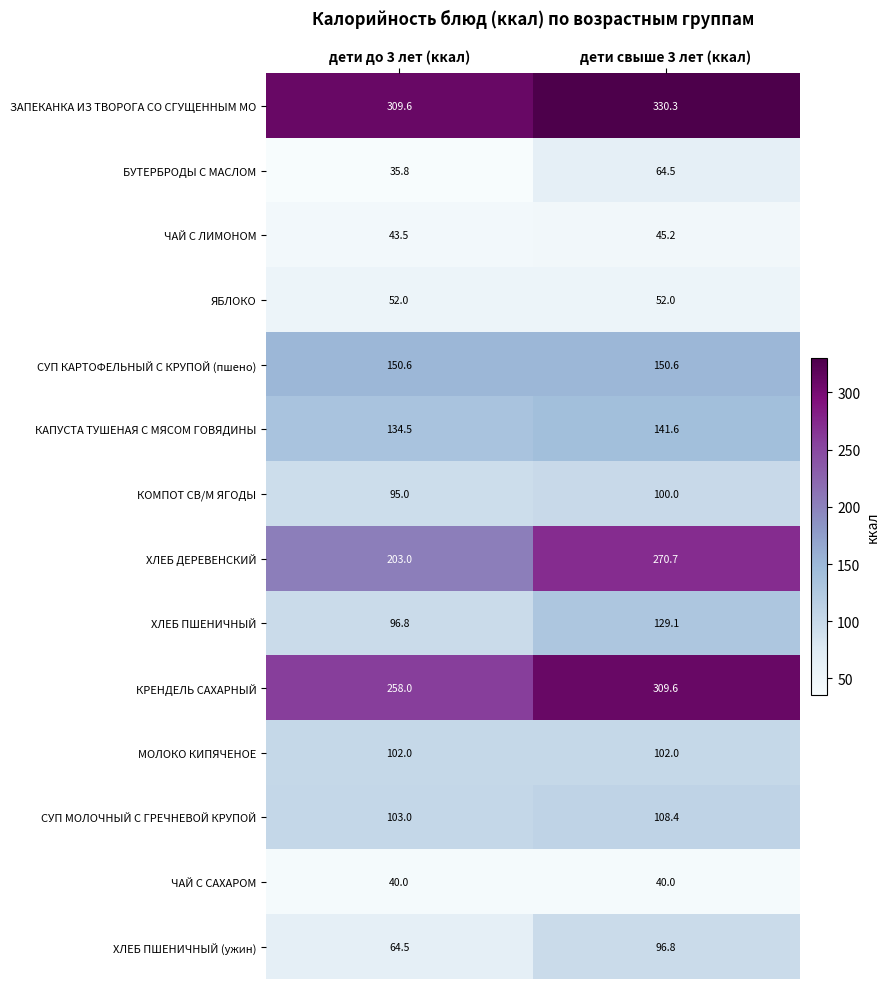

Reading right to left, transcribe all the data shown in this chart.

ЗАПЕКАНКА ИЗ ТВОРОГА СО СГУЩЕННЫМ МО: 330.3	309.6
БУТЕРБРОДЫ С МАСЛОМ: 64.5	35.8
ЧАЙ С ЛИМОНОМ: 45.2	43.5
ЯБЛОКО: 52.0	52.0
СУП КАРТОФЕЛЬНЫЙ С КРУПОЙ (пшено): 150.6	150.6
КАПУСТА ТУШЕНАЯ С МЯСОМ ГОВЯДИНЫ: 141.6	134.5
КОМПОТ СВ/М ЯГОДЫ: 100.0	95.0
ХЛЕБ ДЕРЕВЕНСКИЙ: 270.7	203.0
ХЛЕБ ПШЕНИЧНЫЙ: 129.1	96.8
КРЕНДЕЛЬ САХАРНЫЙ: 309.6	258.0
МОЛОКО КИПЯЧЕНОЕ: 102.0	102.0
СУП МОЛОЧНЫЙ С ГРЕЧНЕВОЙ КРУПОЙ: 108.4	103.0
ЧАЙ С САХАРОМ: 40.0	40.0
ХЛЕБ ПШЕНИЧНЫЙ (ужин): 96.8	64.5